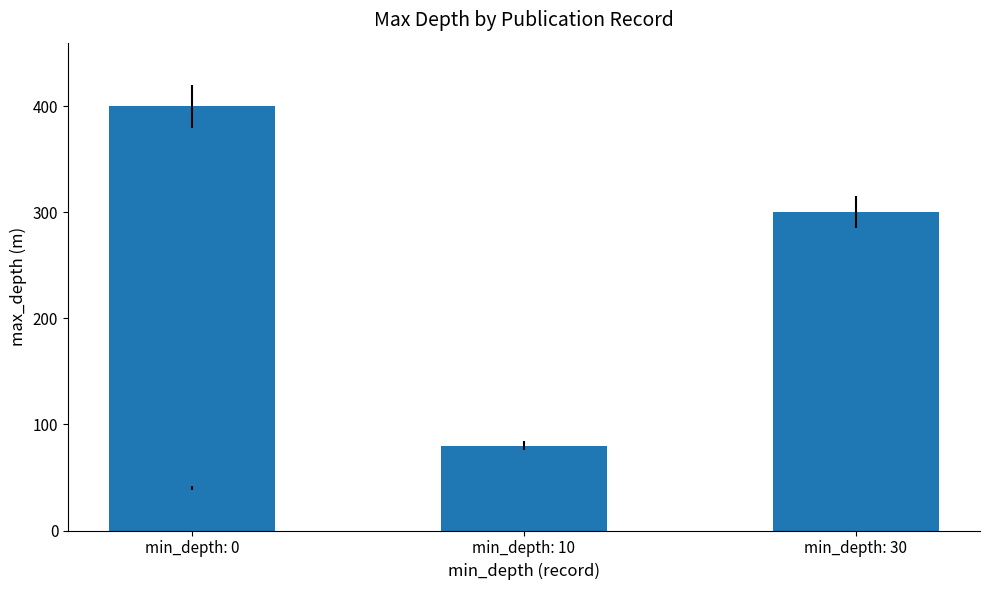

Does the chart contain any negative values?

No